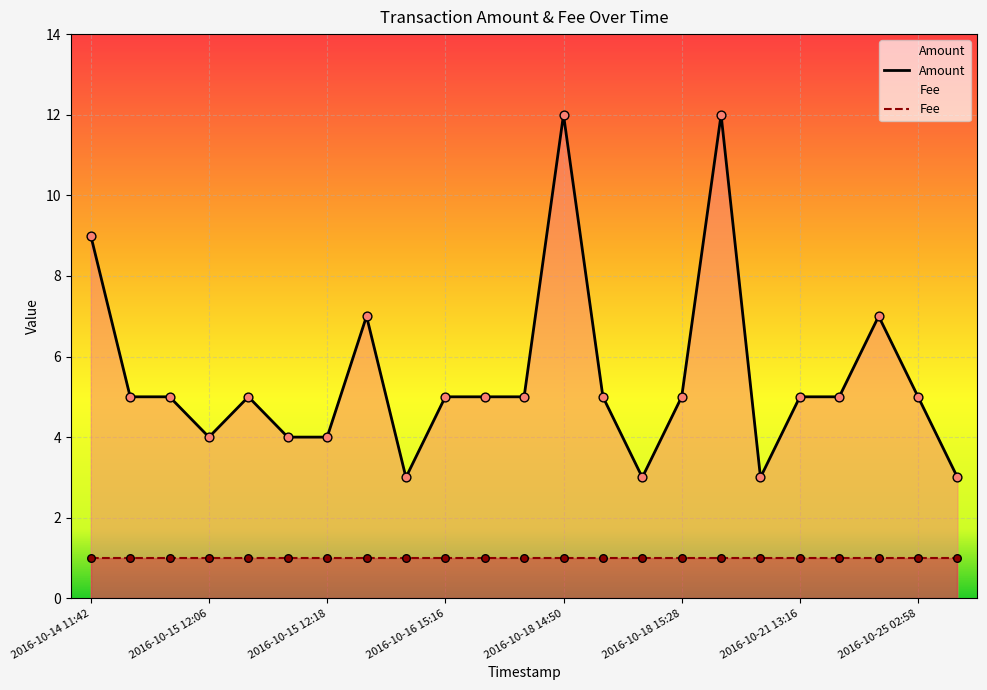

What is the total value across all series at 2016-10-18 15:28?

6